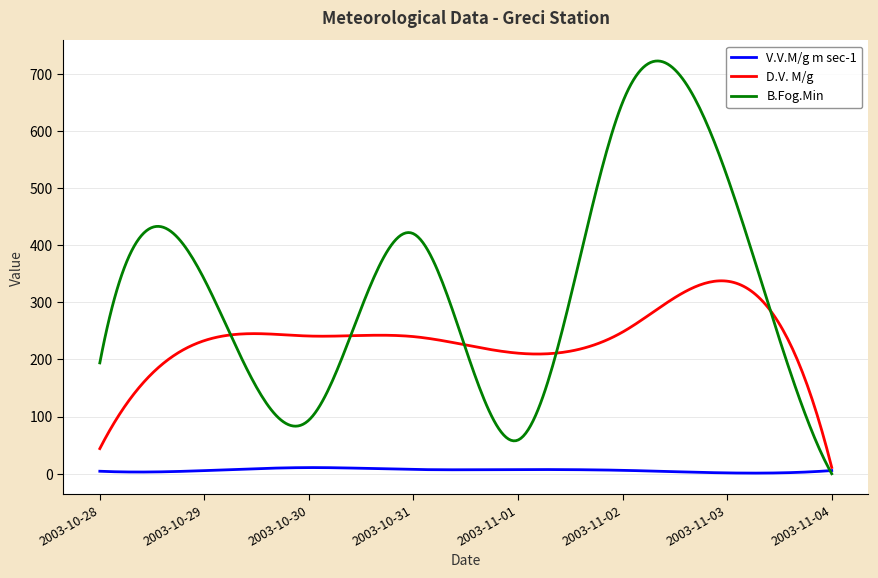

Which series has the widest spread of values?

B.Fog.Min